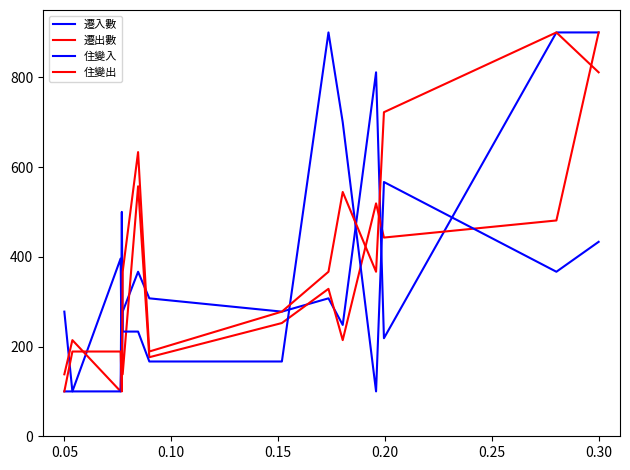

How many lines are shown in the chart?

4